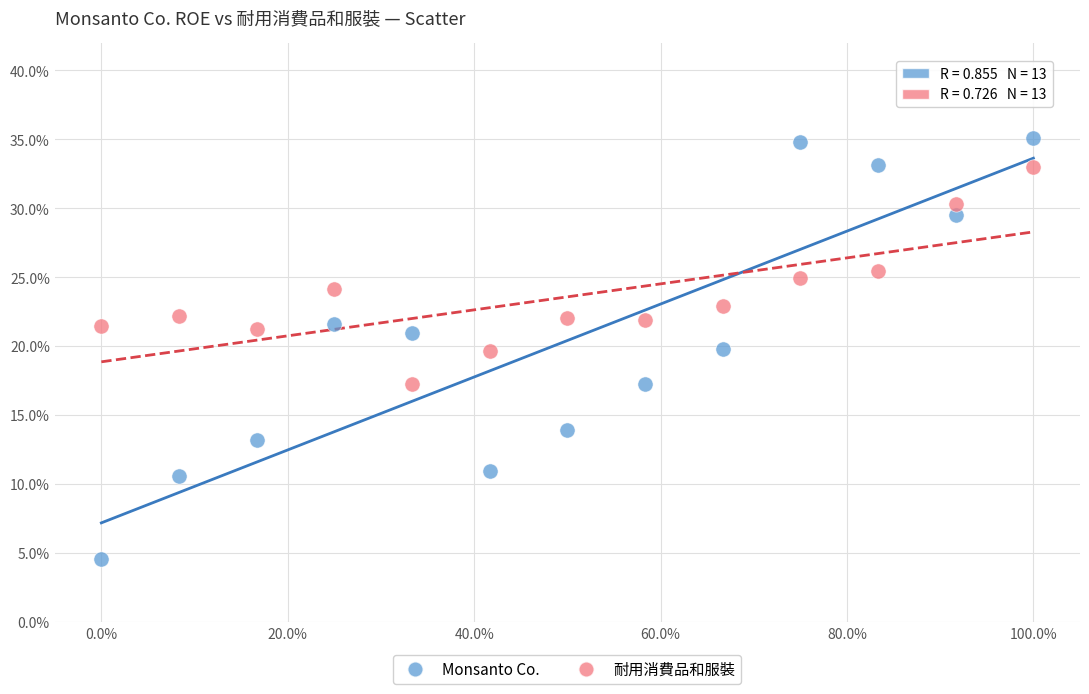

What are all the series names shown in the legend?

Monsanto Co., 耐用消費品和服裝